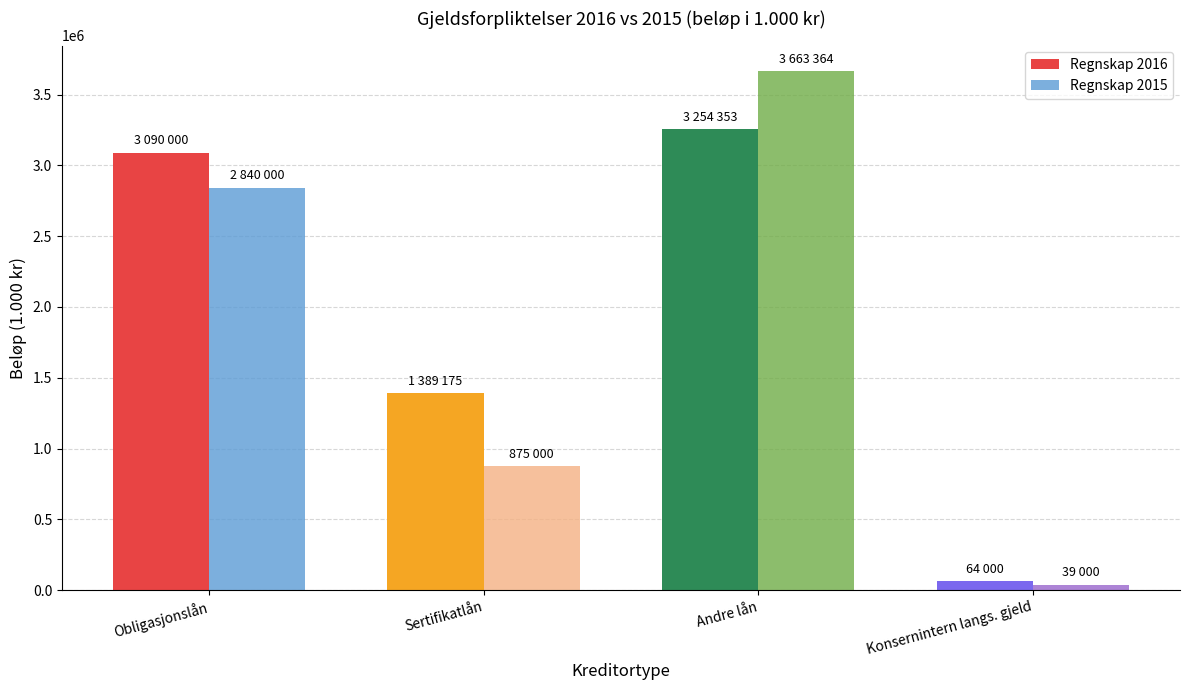

Reading right to left, transcribe all the data shown in this chart.

Regnskap 2016: Konsernintern langs. gjeld=64000	Andre lån=3254353	Sertifikatlån=1389175	Obligasjonslån=3090000
Regnskap 2015: Konsernintern langs. gjeld=39000	Andre lån=3663364	Sertifikatlån=875000	Obligasjonslån=2840000